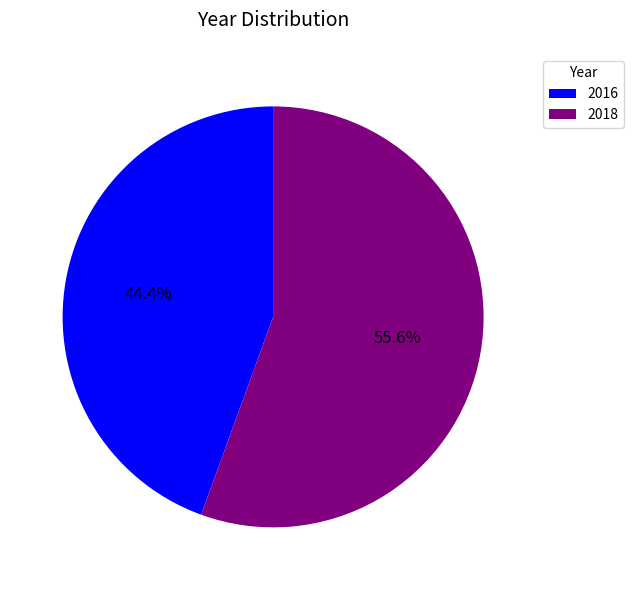

What percentage is the 2016 slice, to the nearest percent?

44%